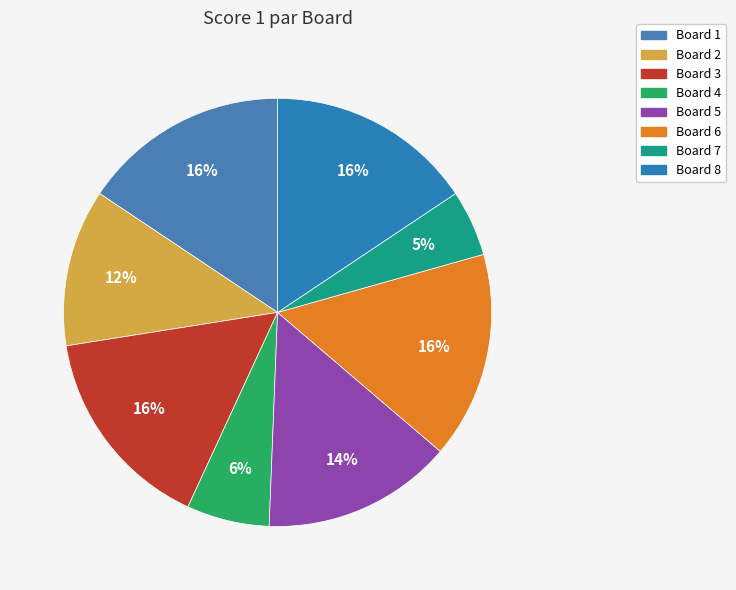

Is it true that Board 7 is 17% of the pie?

False